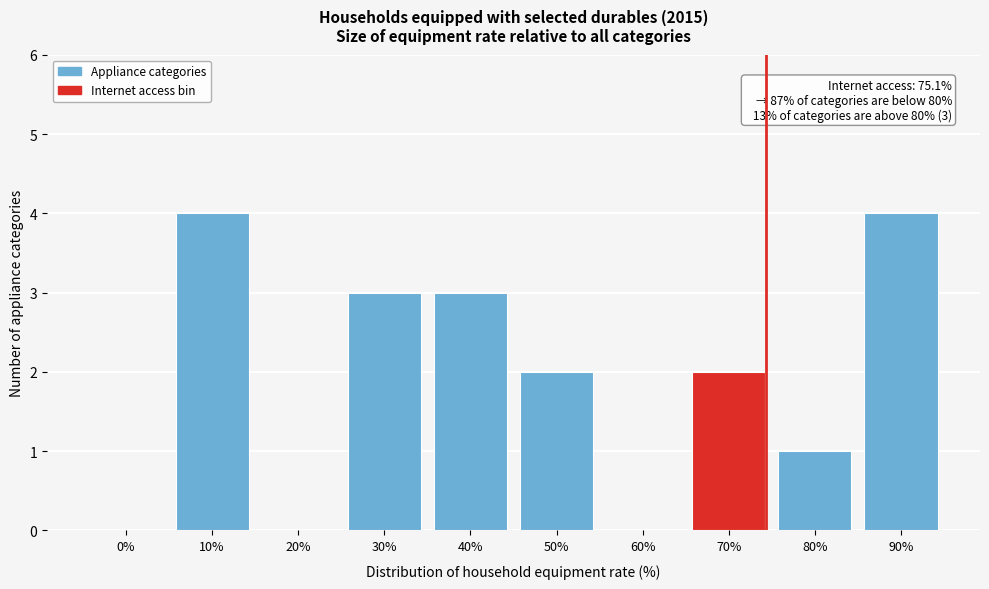

Reading left to right, transcribe all the data shown in this chart.

0%=0	10%=4	20%=0	30%=3	40%=3	50%=2	60%=0	70%=2	80%=1	90%=4